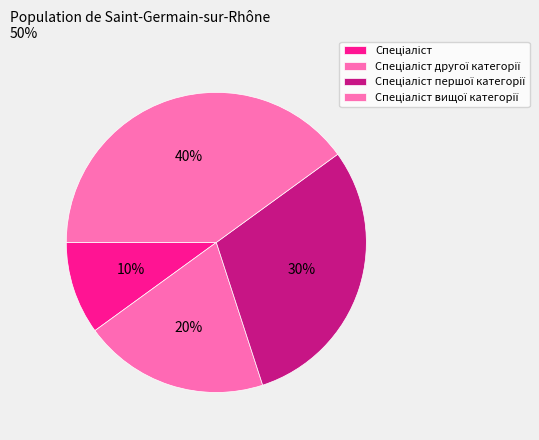

Rank the categories by value from lowest to highest.

Спеціаліст, Спеціаліст другої категорії, Спеціаліст першої категорії, Спеціаліст вищої категорії